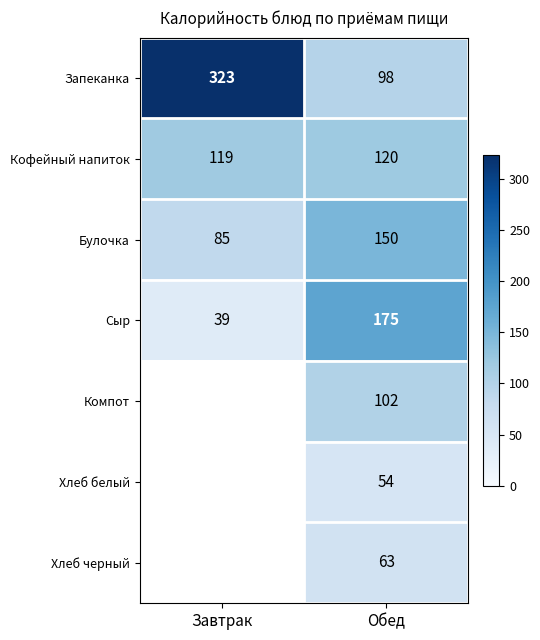

What is the sum of the Запеканка values at Завтрак and Обед?

421